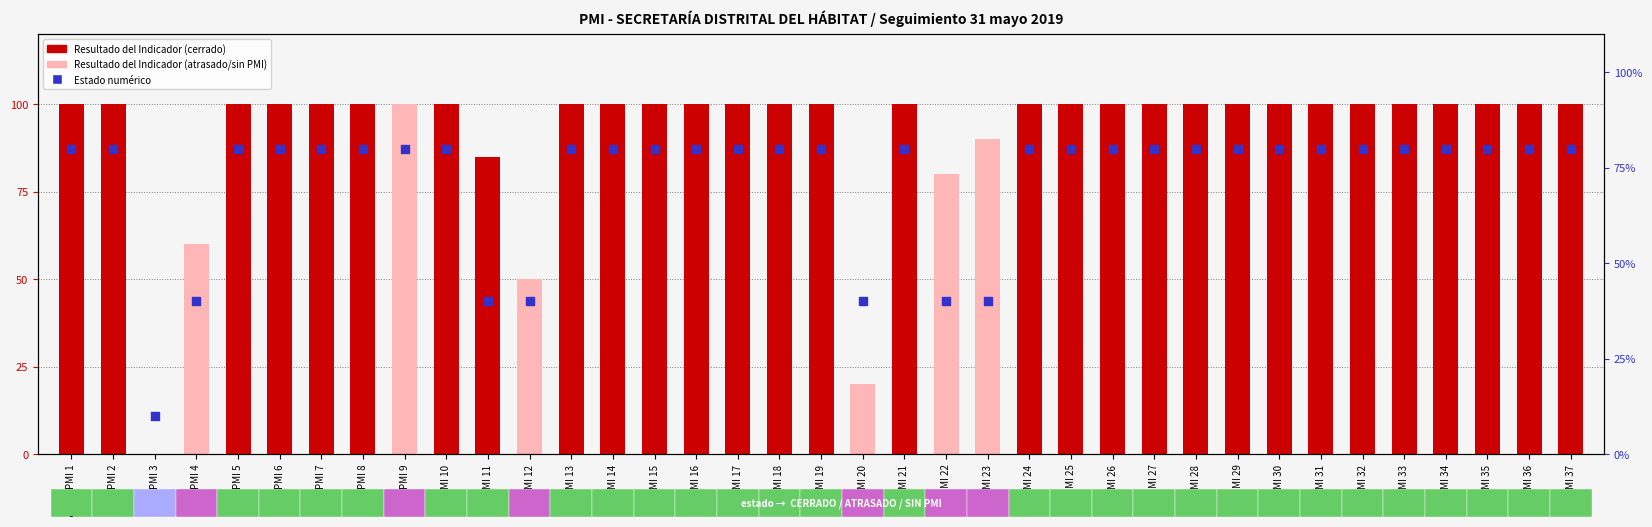

Which series contains the lowest Y value?

Resultado del Indicador